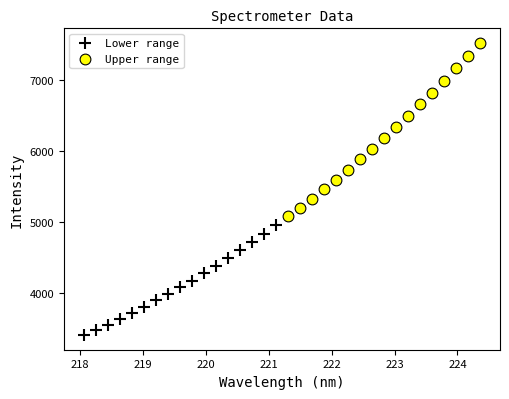

Which series has the widest spread of Y values?

Upper range